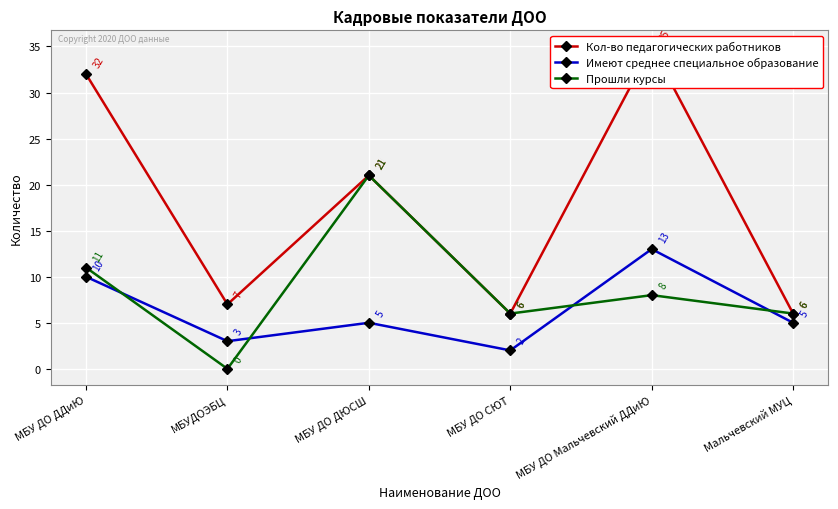

Reading left to right, list all the values displayed in this chart.

Кол-во педагогических работников: МБУ ДО ДДиЮ=32	МБУДОЭБЦ=7	МБУ ДО ДЮСШ=21	МБУ ДО СЮТ=6	МБУ ДО Мальчевский ДДиЮ=35	Мальчевский МУЦ=6
Имеют среднее специальное образование: МБУ ДО ДДиЮ=10	МБУДОЭБЦ=3	МБУ ДО ДЮСШ=5	МБУ ДО СЮТ=2	МБУ ДО Мальчевский ДДиЮ=13	Мальчевский МУЦ=5
Прошли курсы: МБУ ДО ДДиЮ=11	МБУДОЭБЦ=0	МБУ ДО ДЮСШ=21	МБУ ДО СЮТ=6	МБУ ДО Мальчевский ДДиЮ=8	Мальчевский МУЦ=6